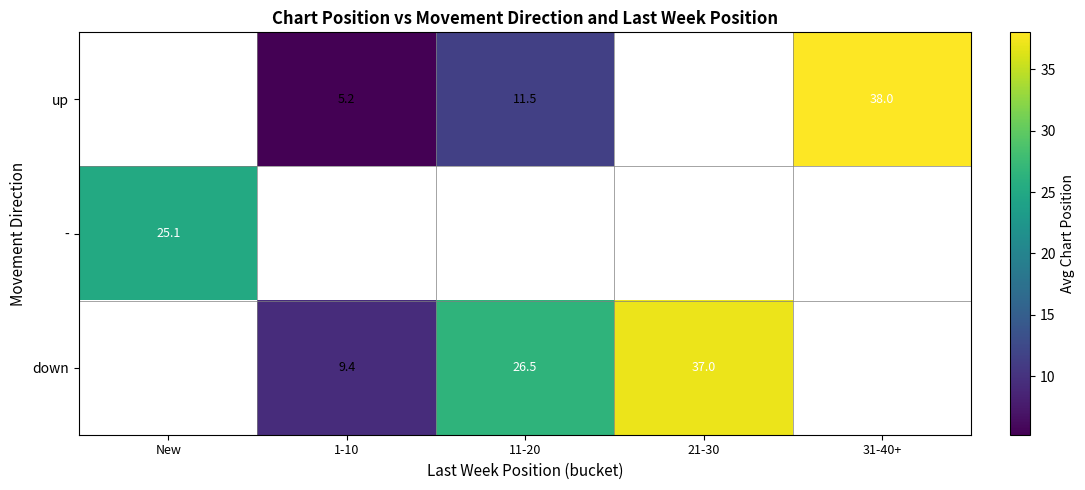

Count the down values in the range 9 to 37.

3